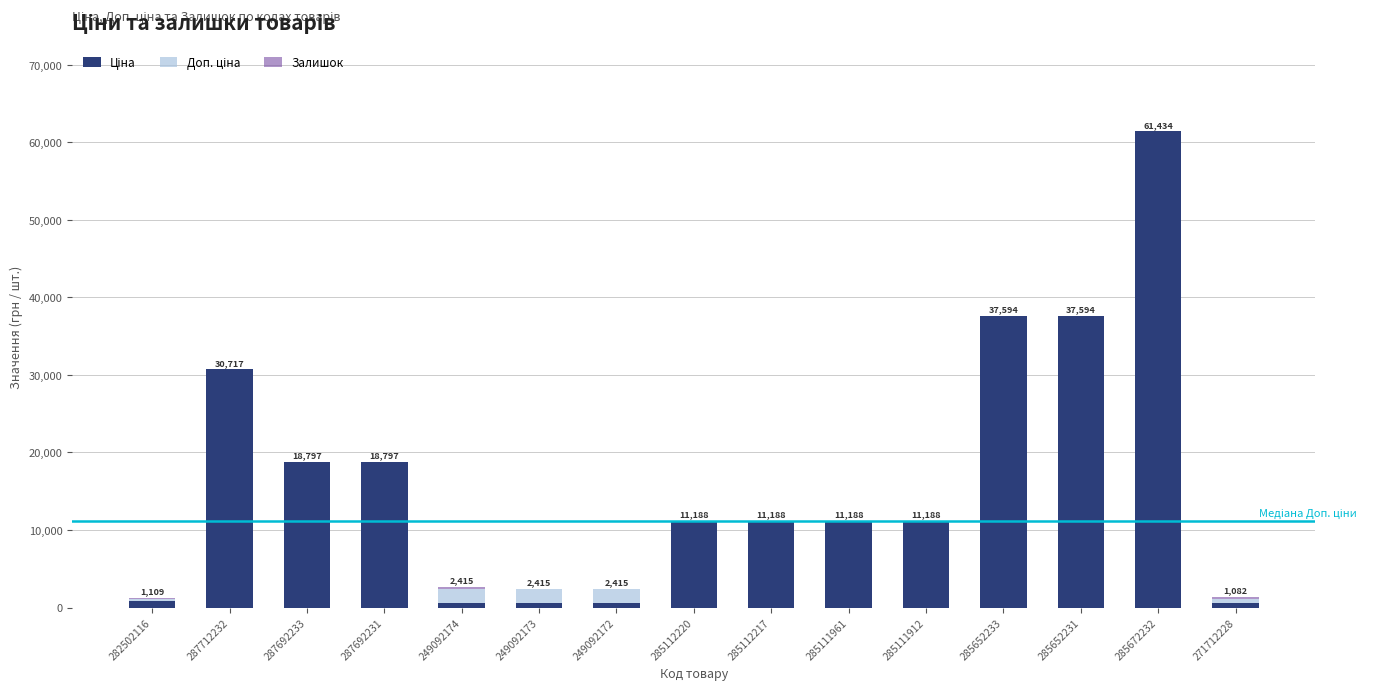

Are the bars grouped side by side (vs. stacked)?

No